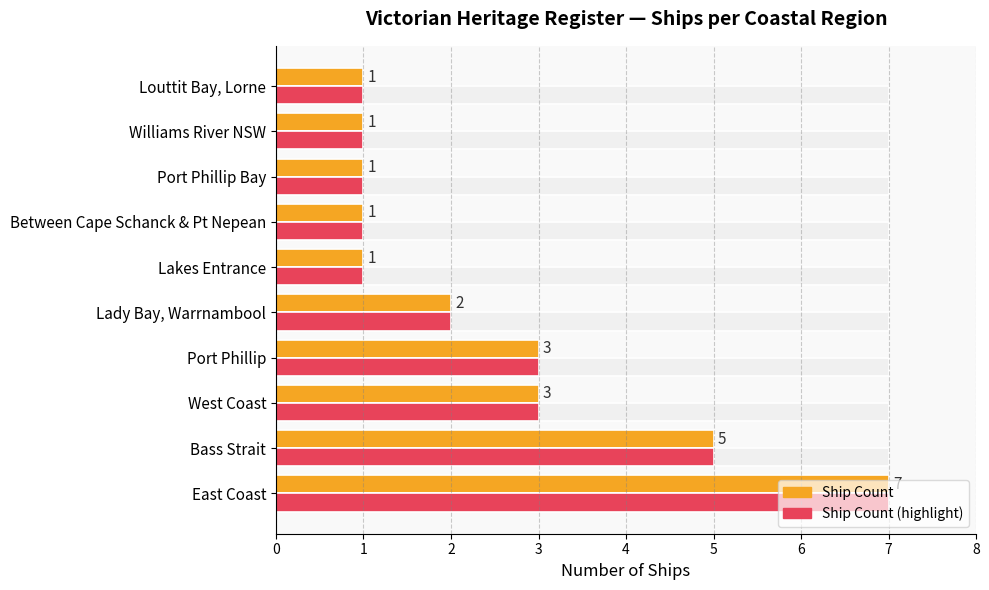

What is the total value across all series at Port Phillip?

13